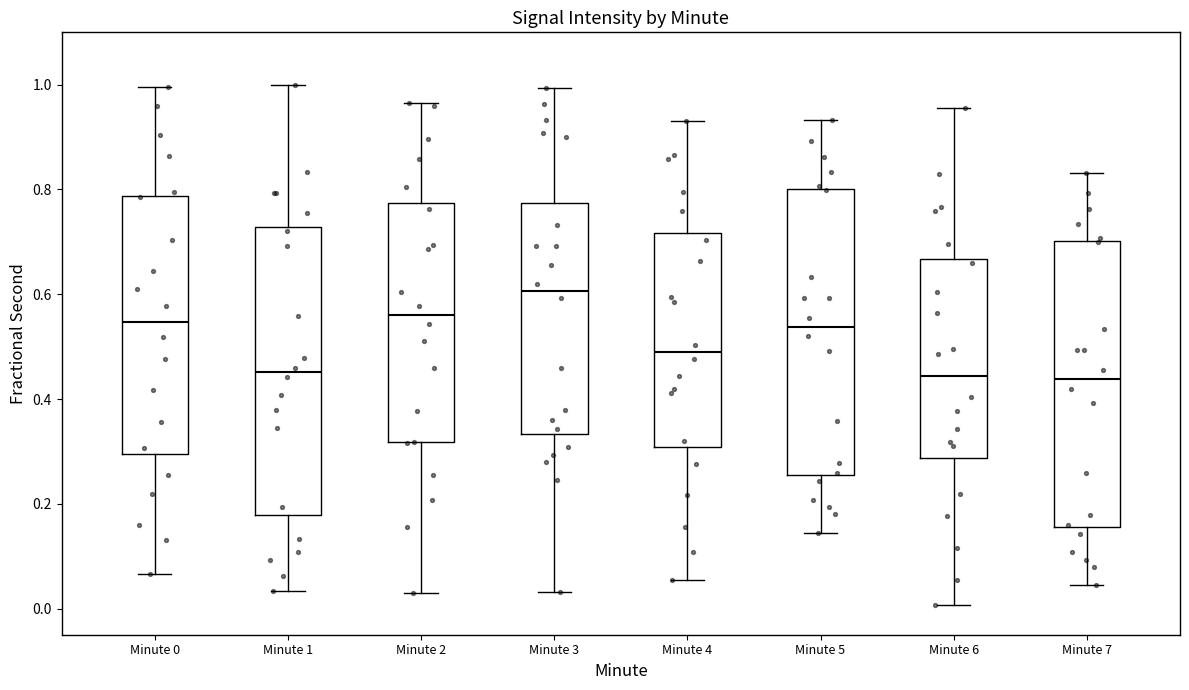

Which box has the highest median line?

Minute 3